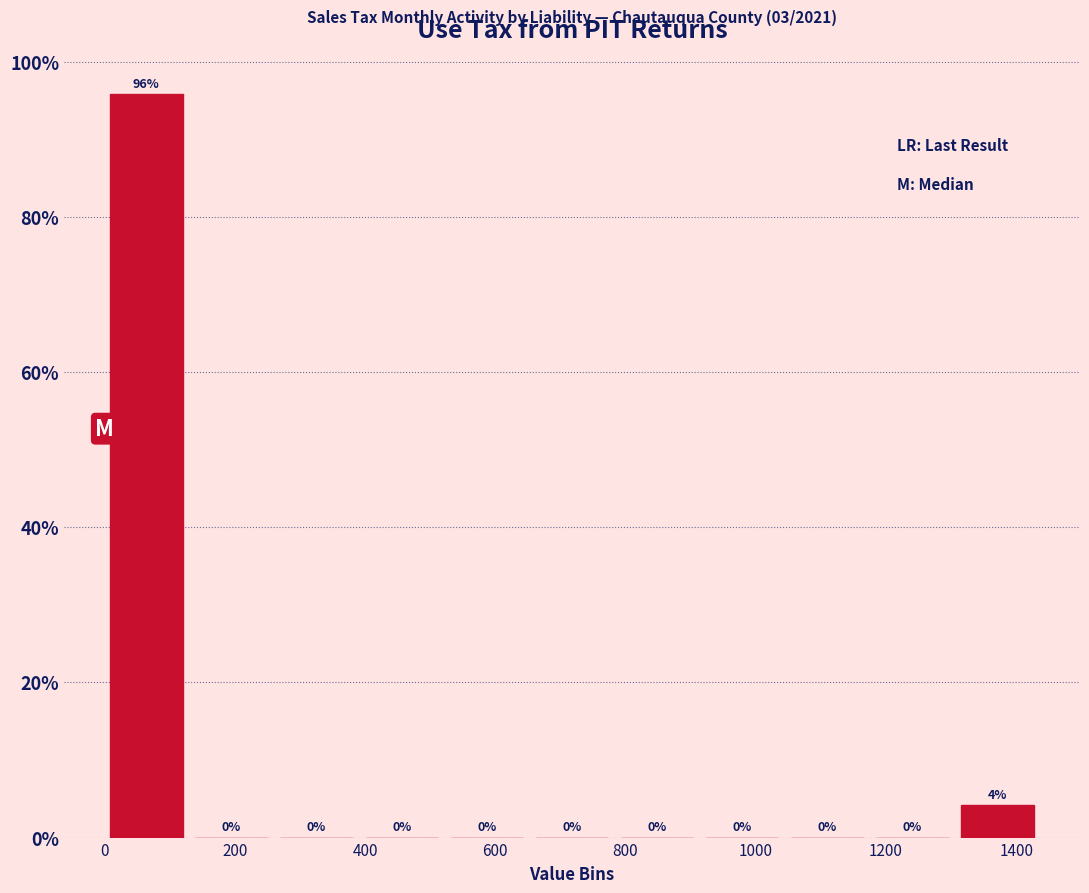

Which range on the x-axis has the tallest bar?

0 to 120